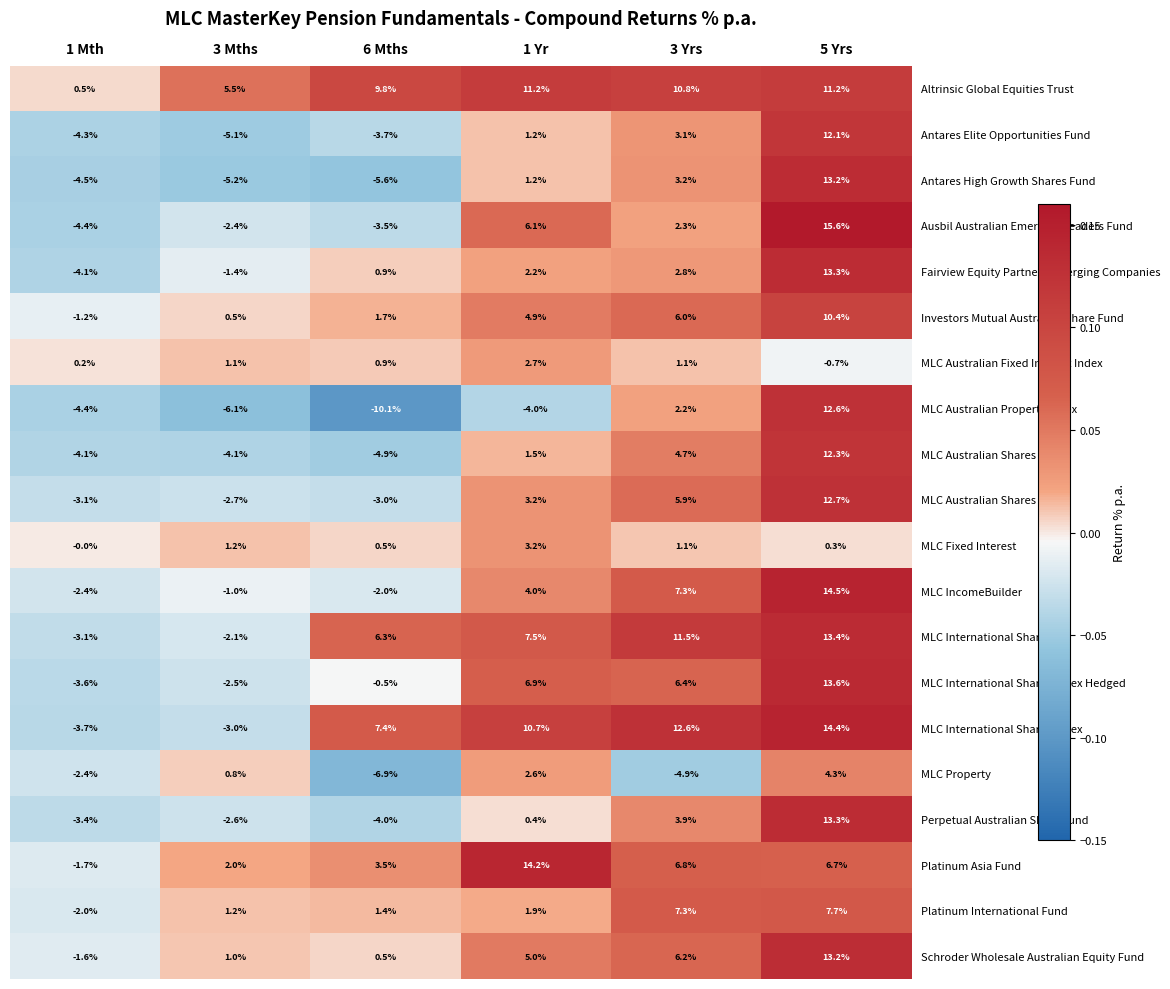

At which label does MLC Australian Property Index first exceed -4?

3 Yrs